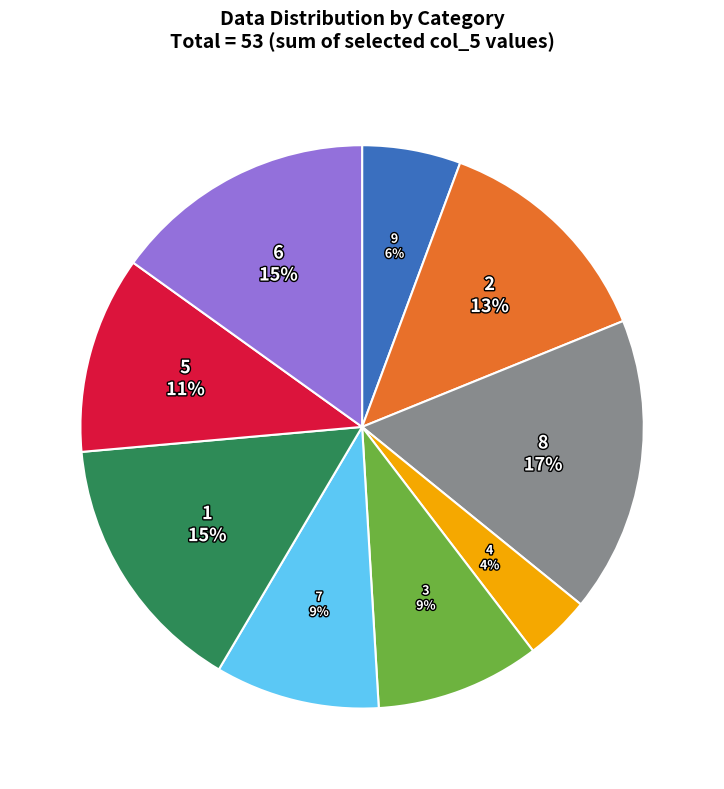

To the nearest percent, what is the difference between the largest and smallest slice percentages?

13%